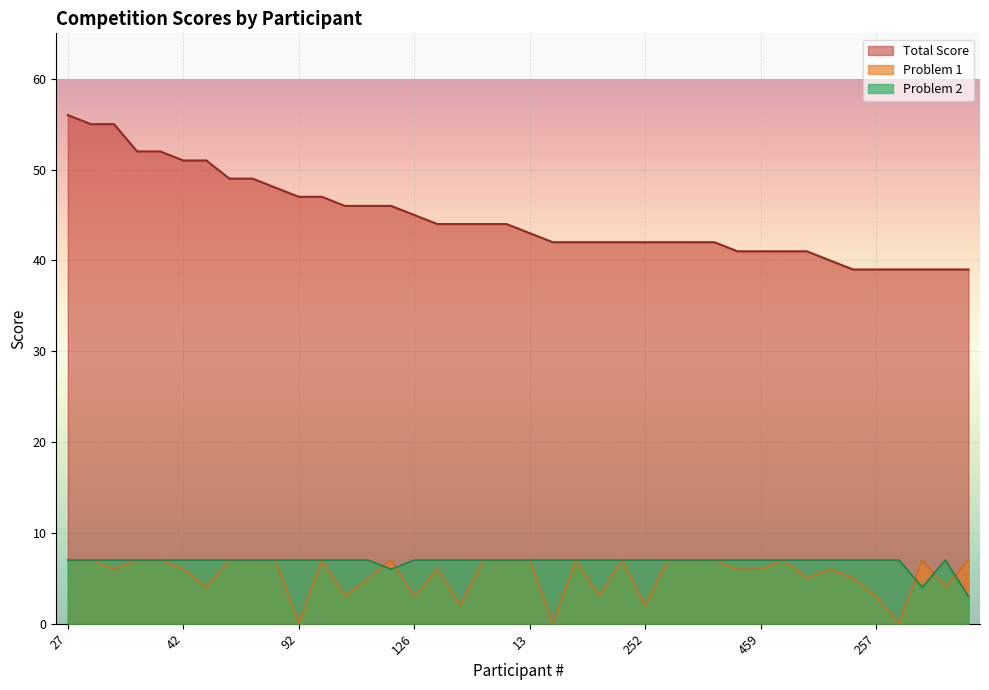

Which series changed the most between 490 and 603?

Total Score